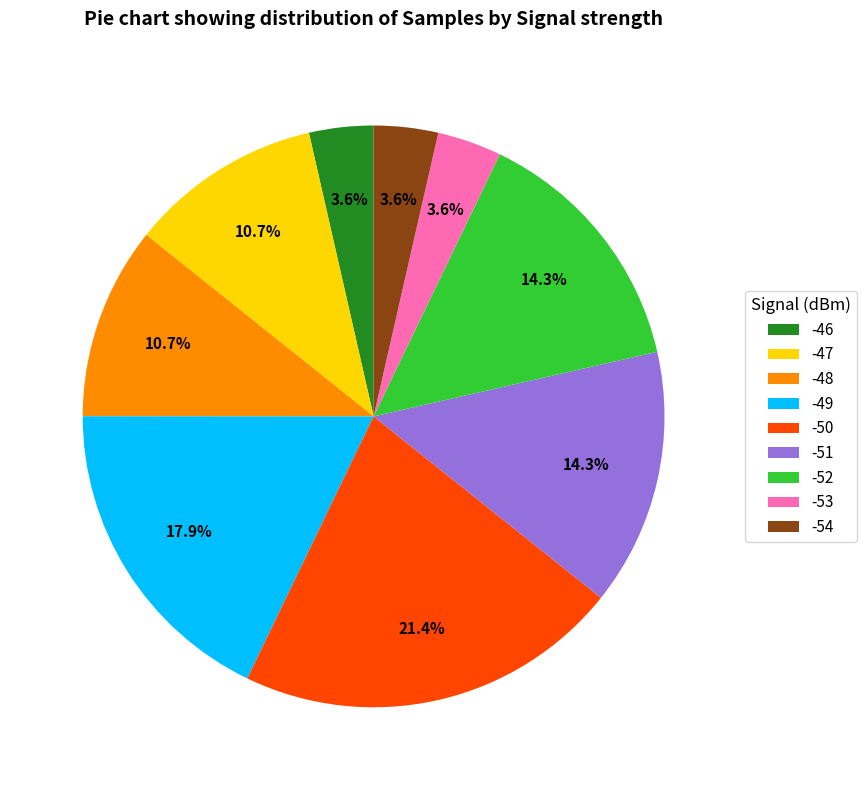

Which category has the biggest portion of the pie?

-50